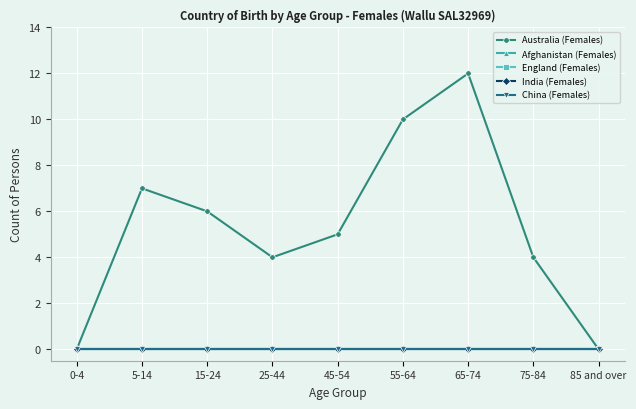

What is the label of the 4th point from the right?

55-64